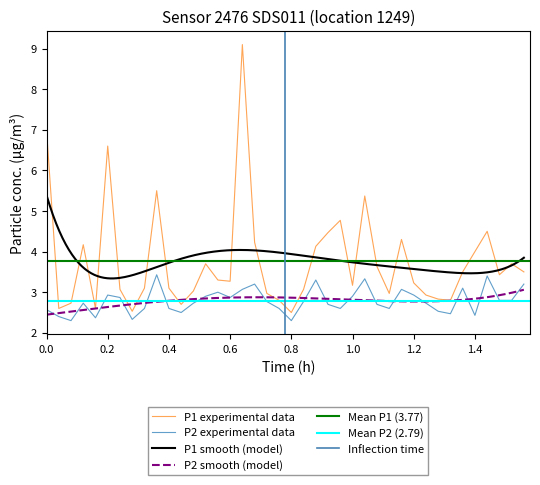

Is it true that P1 equals 6.0 at 01:00?

False